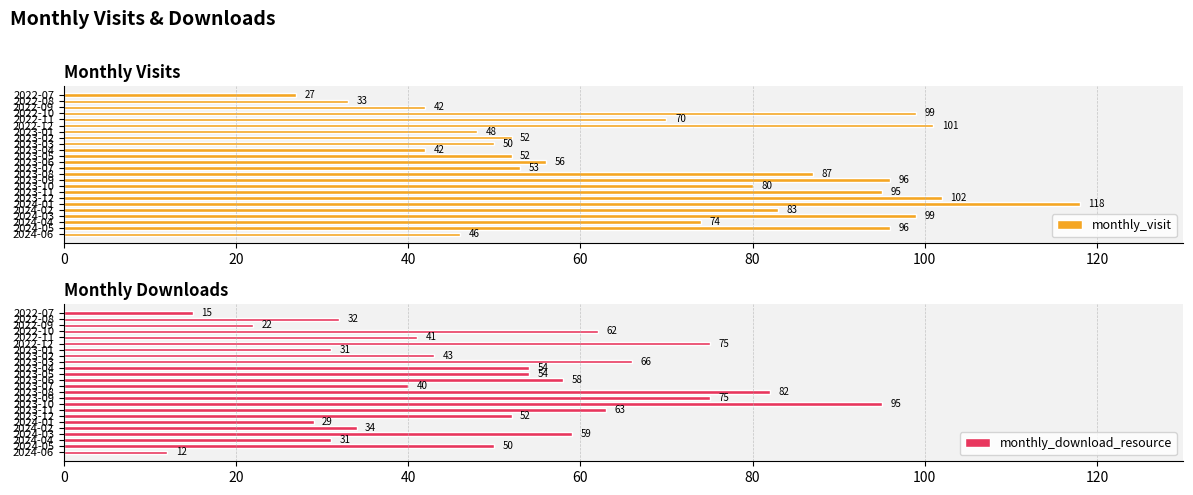

Read the monthly_download_resource value at 2023-04, to the nearest 10.

50